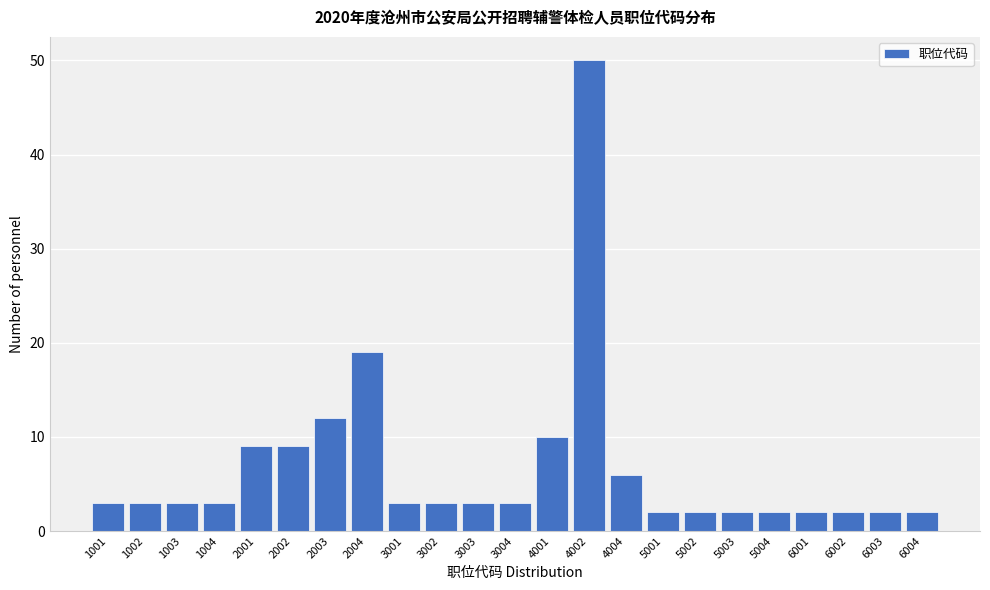

Reading left to right, list all the values displayed in this chart.

3	3	3	3	9	9	12	19	3	3	3	3	10	50	6	2	2	2	2	2	2	2	2